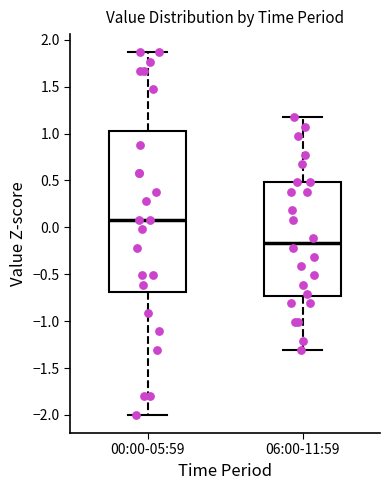

Reading left to right, transcribe this box plot: for each box, give where its median line is, the range the box spans, and where its two whiskers end, as read against the y-axis. The values are not printed on the chart, so give them approximately, as read against the axis.

00:00-05:59: median 0.10, box -0.70 to 1.00, whiskers -2.00 to 1.85
06:00-11:59: median -0.15, box -0.75 to 0.50, whiskers -1.30 to 1.15